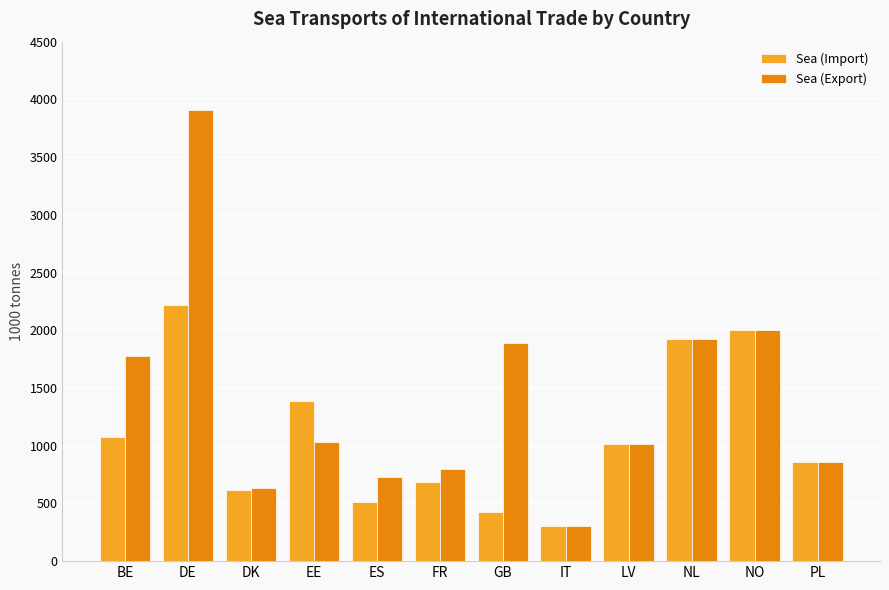

True or false: Sea (Import) has a value of 949.7 at EE.

False